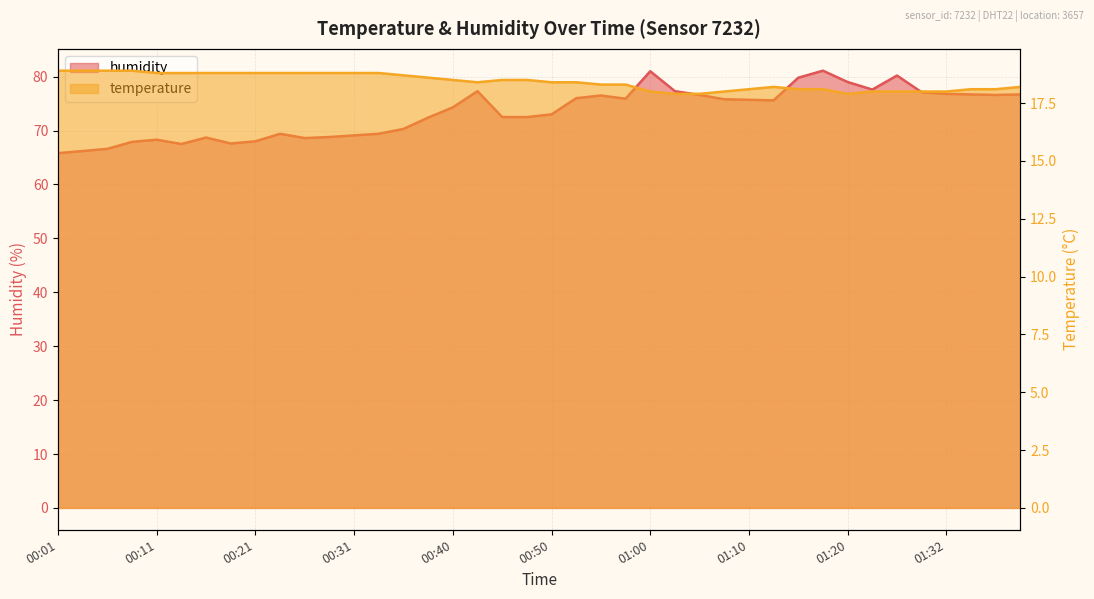

True or false: humidity and temperature cross at least once.

False